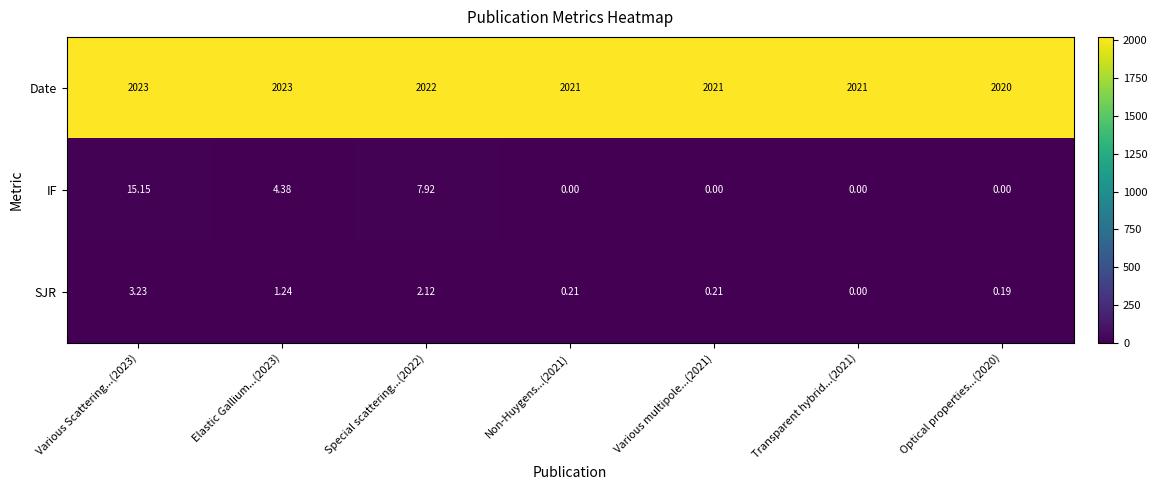

Which series has the largest total across all categories?

Date